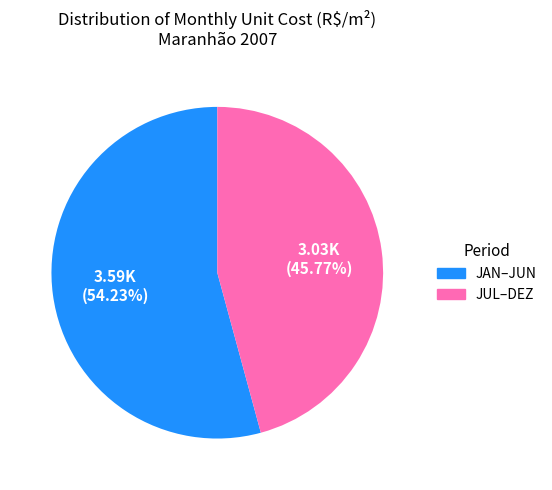

Is there any slice that represents more than half of the pie?

Yes